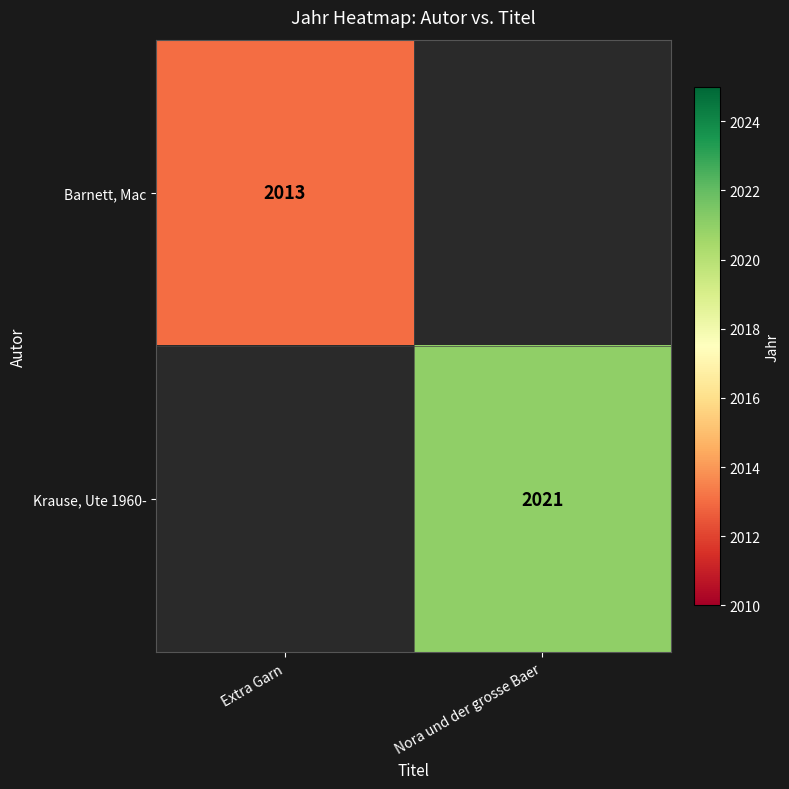

Is it true that Barnett, Mac equals 1321 at Extra Garn?

False